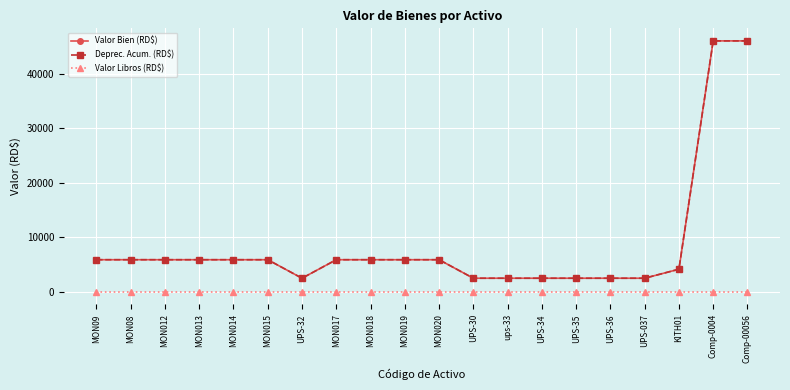

Reading right to left, what are all the values shown in this chart?

Valor Bien (RD$): Comp-00056=46002.3	Comp-0004=46002.3	KITH01=4159.5	UPS-037=2507.5	UPS-36=2507.5	UPS-35=2507.5	UPS-34=2507.5	ups-33=2507.5	UPS-30=2507.5	MON020=5900.0	MON019=5900.0	MON018=5900.0	MON017=5900.0	UPS-32=2507.5	MON015=5900.0	MON014=5900.0	MON013=5900.0	MON012=5900.0	MON08=5900.0	MON09=5900.0
Deprec. Acum. (RD$): Comp-00056=46001.3	Comp-0004=46001.3	KITH01=4158.5	UPS-037=2506.5	UPS-36=2506.5	UPS-35=2506.5	UPS-34=2506.5	ups-33=2506.5	UPS-30=2506.5	MON020=5900.0	MON019=5900.0	MON018=5900.0	MON017=5900.0	UPS-32=2506.5	MON015=5900.0	MON014=5900.0	MON013=5900.0	MON012=5900.0	MON08=5900.0	MON09=5900.0
Valor Libros (RD$): Comp-00056=1.0	Comp-0004=1.0	KITH01=1.0	UPS-037=1.0	UPS-36=1.0	UPS-35=1.0	UPS-34=1.0	ups-33=1.0	UPS-30=1.0	MON020=1.0	MON019=1.0	MON018=1.0	MON017=1.0	UPS-32=1.0	MON015=1.0	MON014=1.0	MON013=1.0	MON012=1.0	MON08=1.0	MON09=1.0